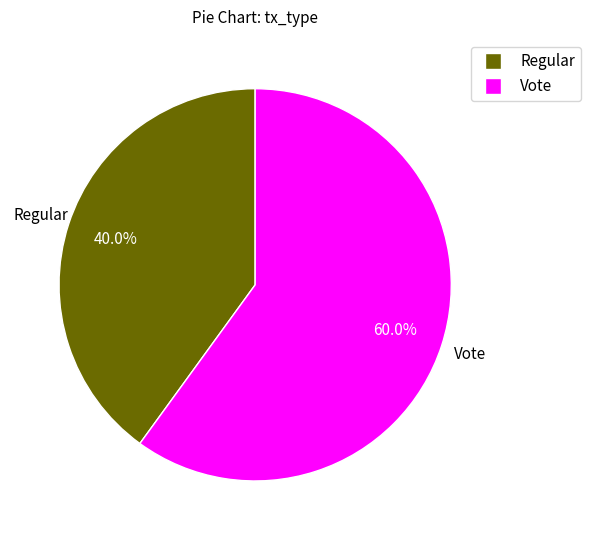

How many segments does this pie chart have?

2